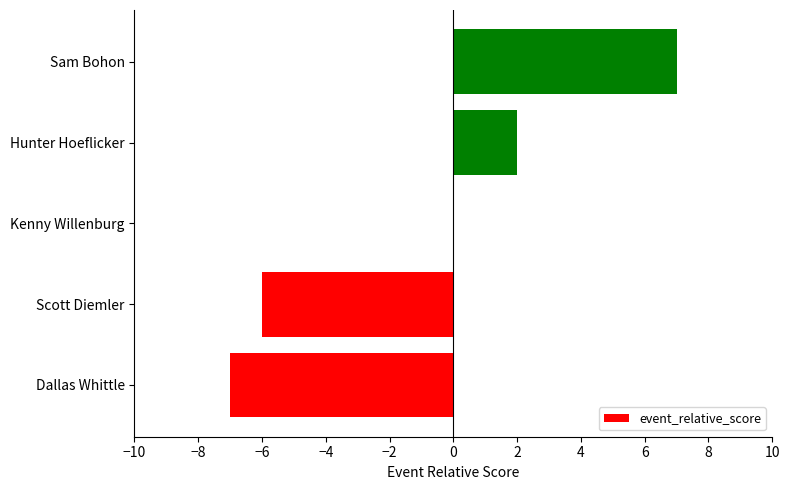

Between Kenny Willenburg and Hunter Hoeflicker, which is larger?

Hunter Hoeflicker